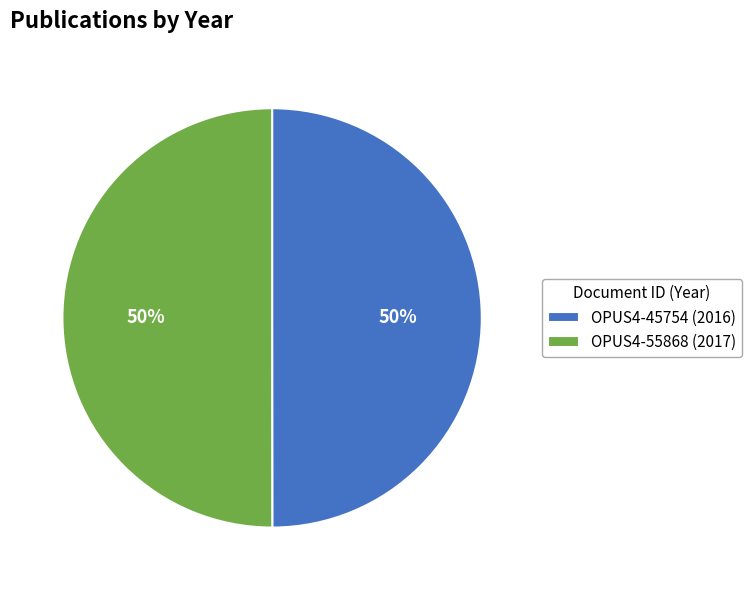

To the nearest percent, what is the combined percentage of OPUS4-55868 and OPUS4-45754?

100%